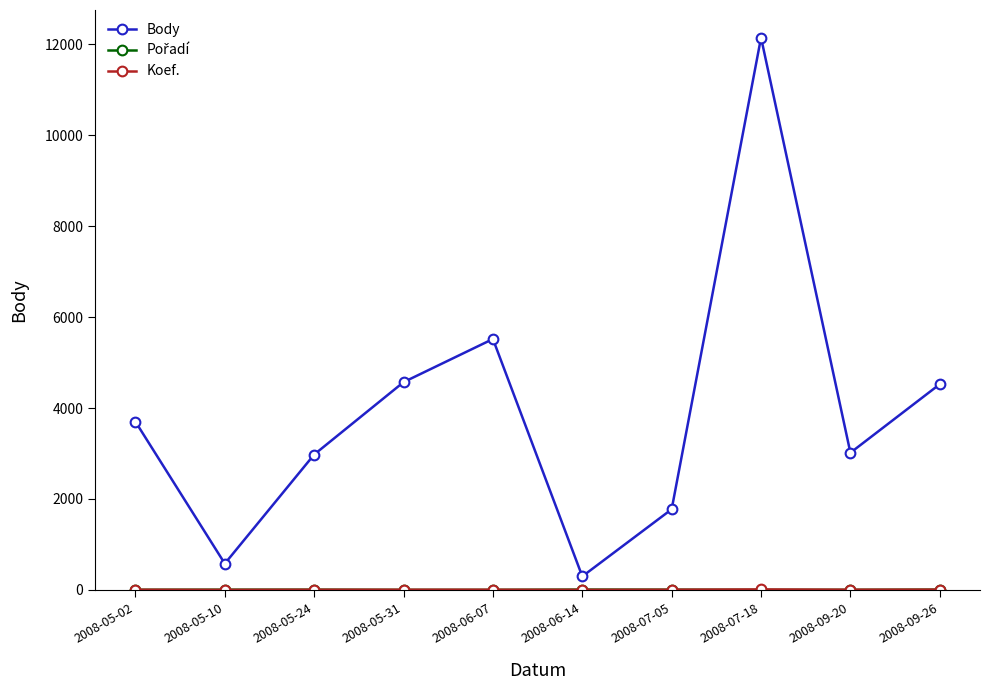

Count the number of data series in this chart.

3